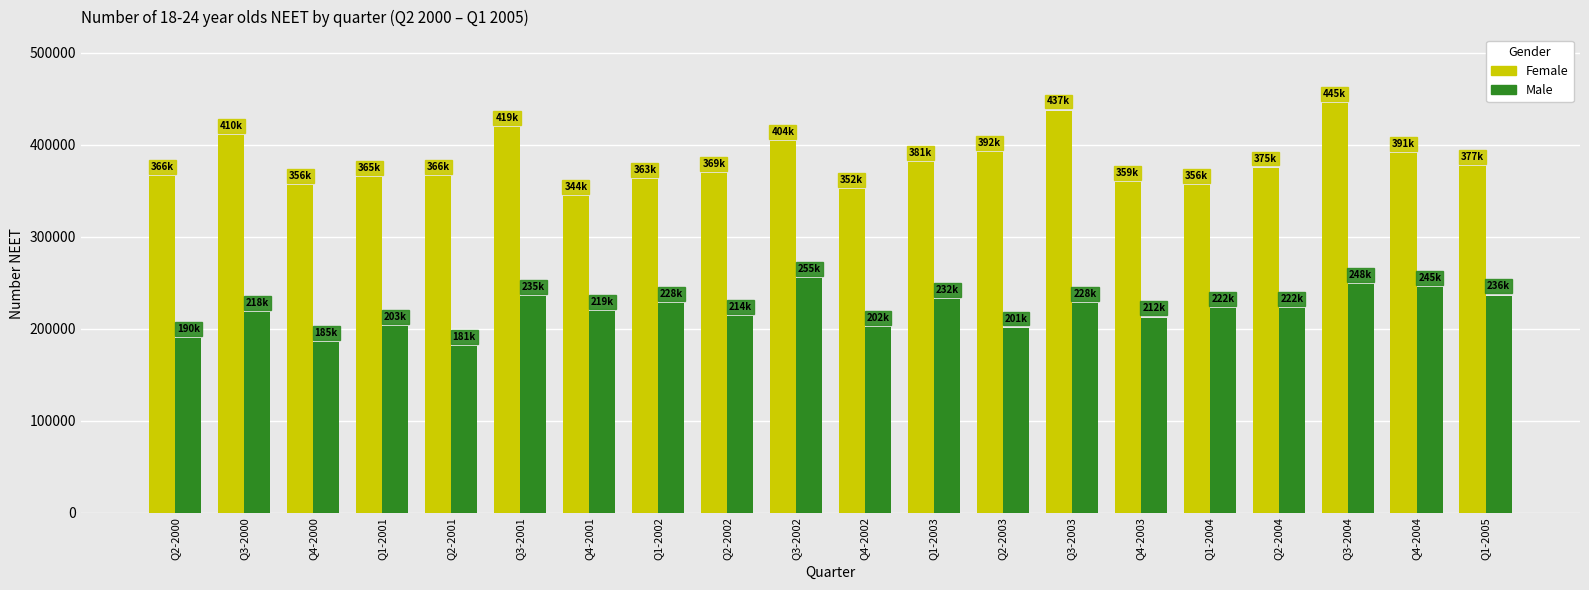

Rank the series by their maximum value, from highest to lowest.

Female, Male